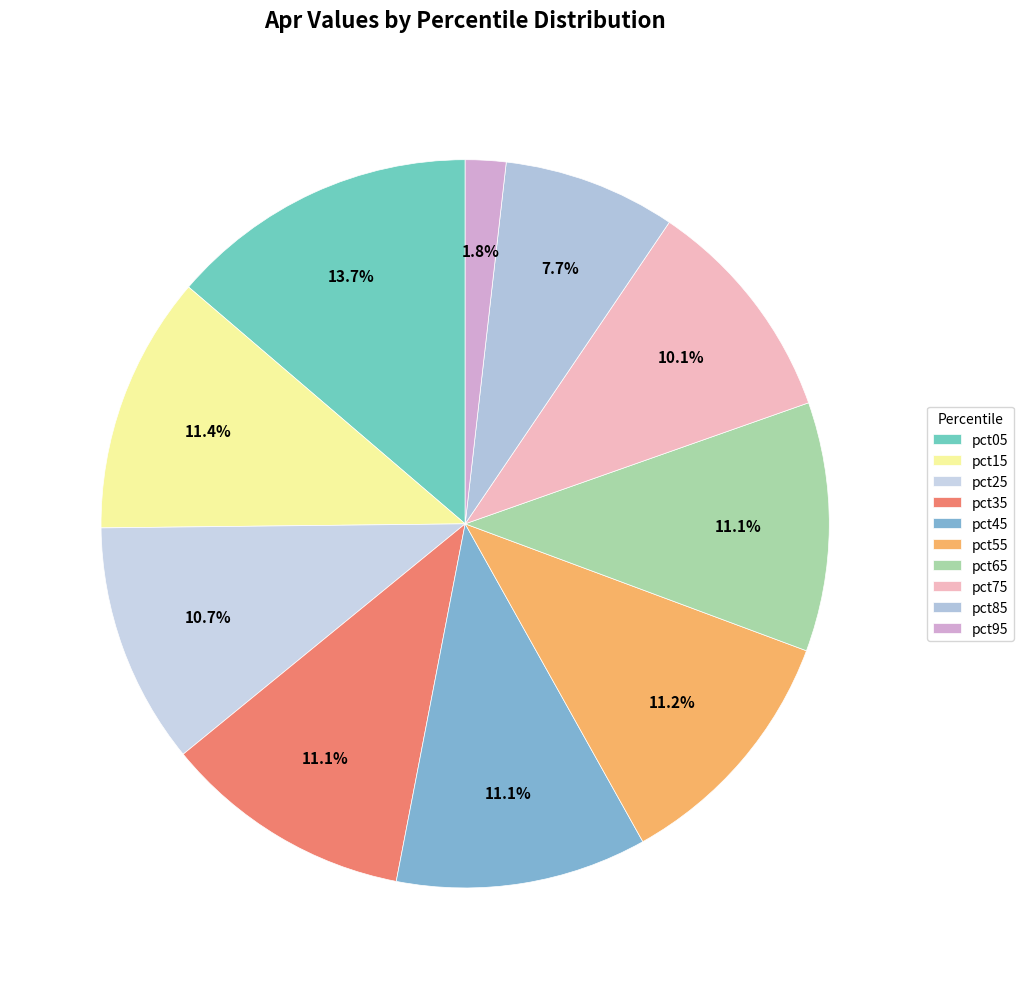

Which category has the biggest portion of the pie?

pct05